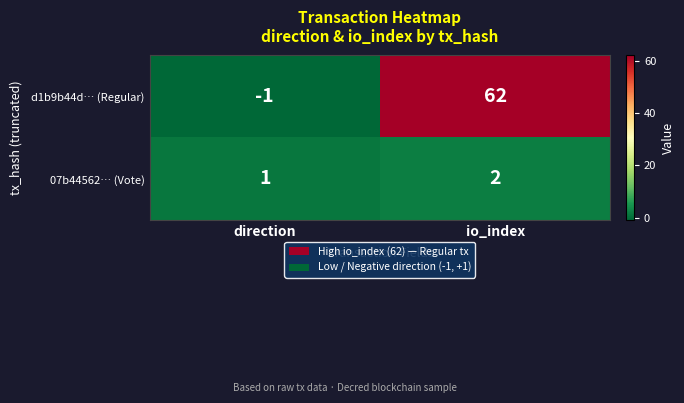

Is it true that 07b44562… (Vote) equals 1 at direction?

True